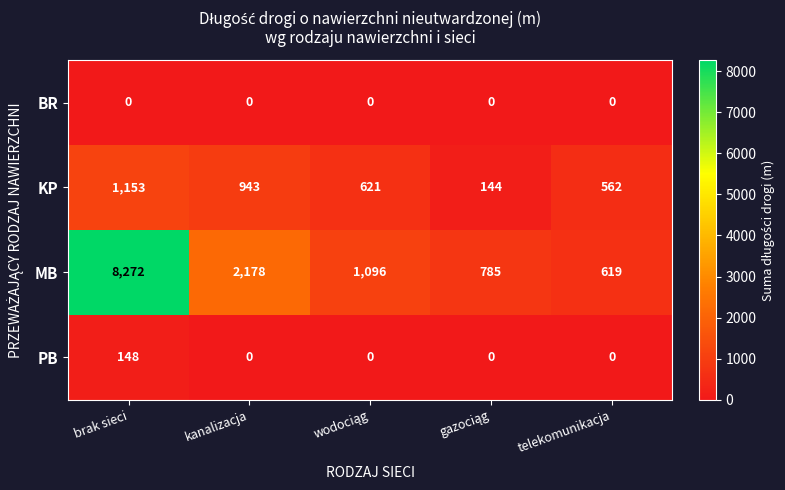

The value of PB at telekomunikacja is 69. True or false?

False